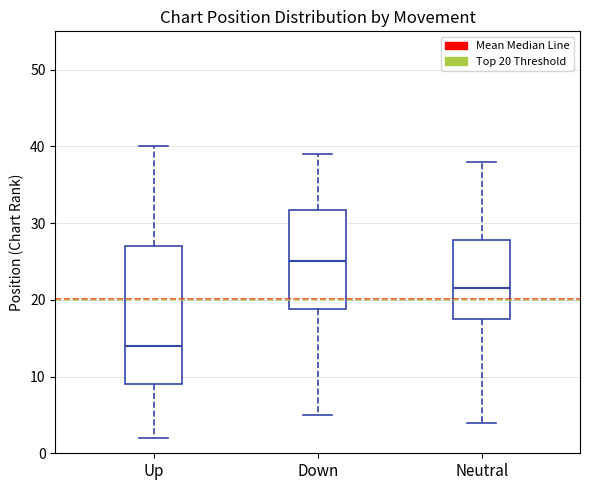

Which box has the lowest median line?

Up